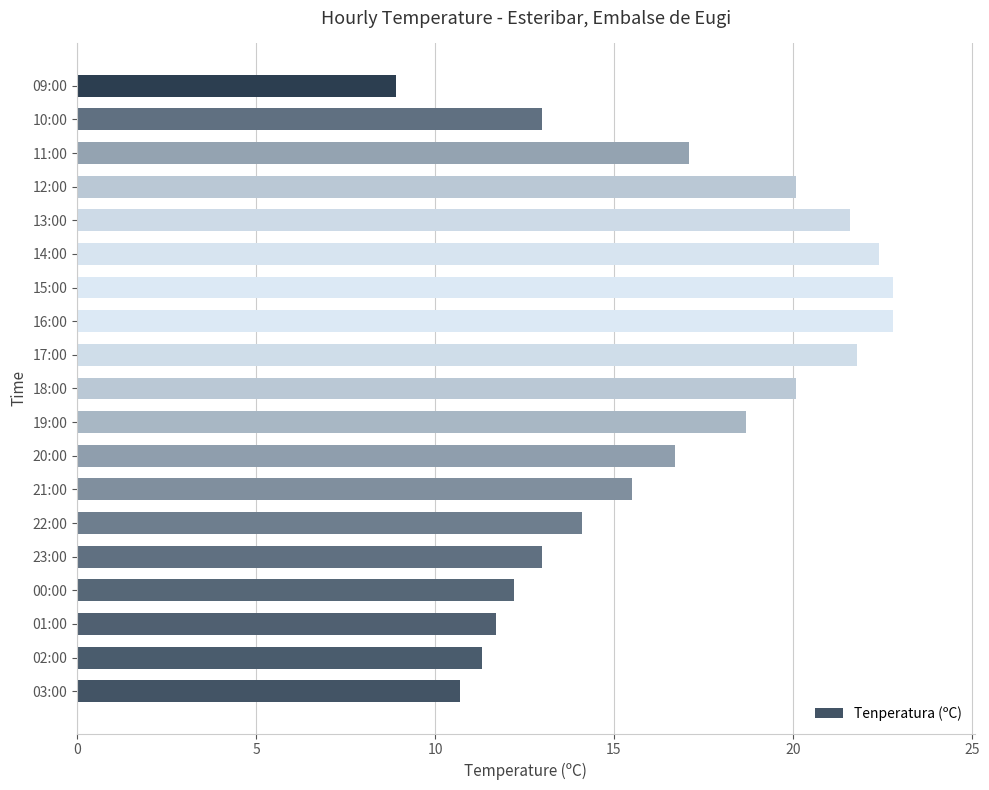

What is the difference between the maximum and minimum values?

13.9